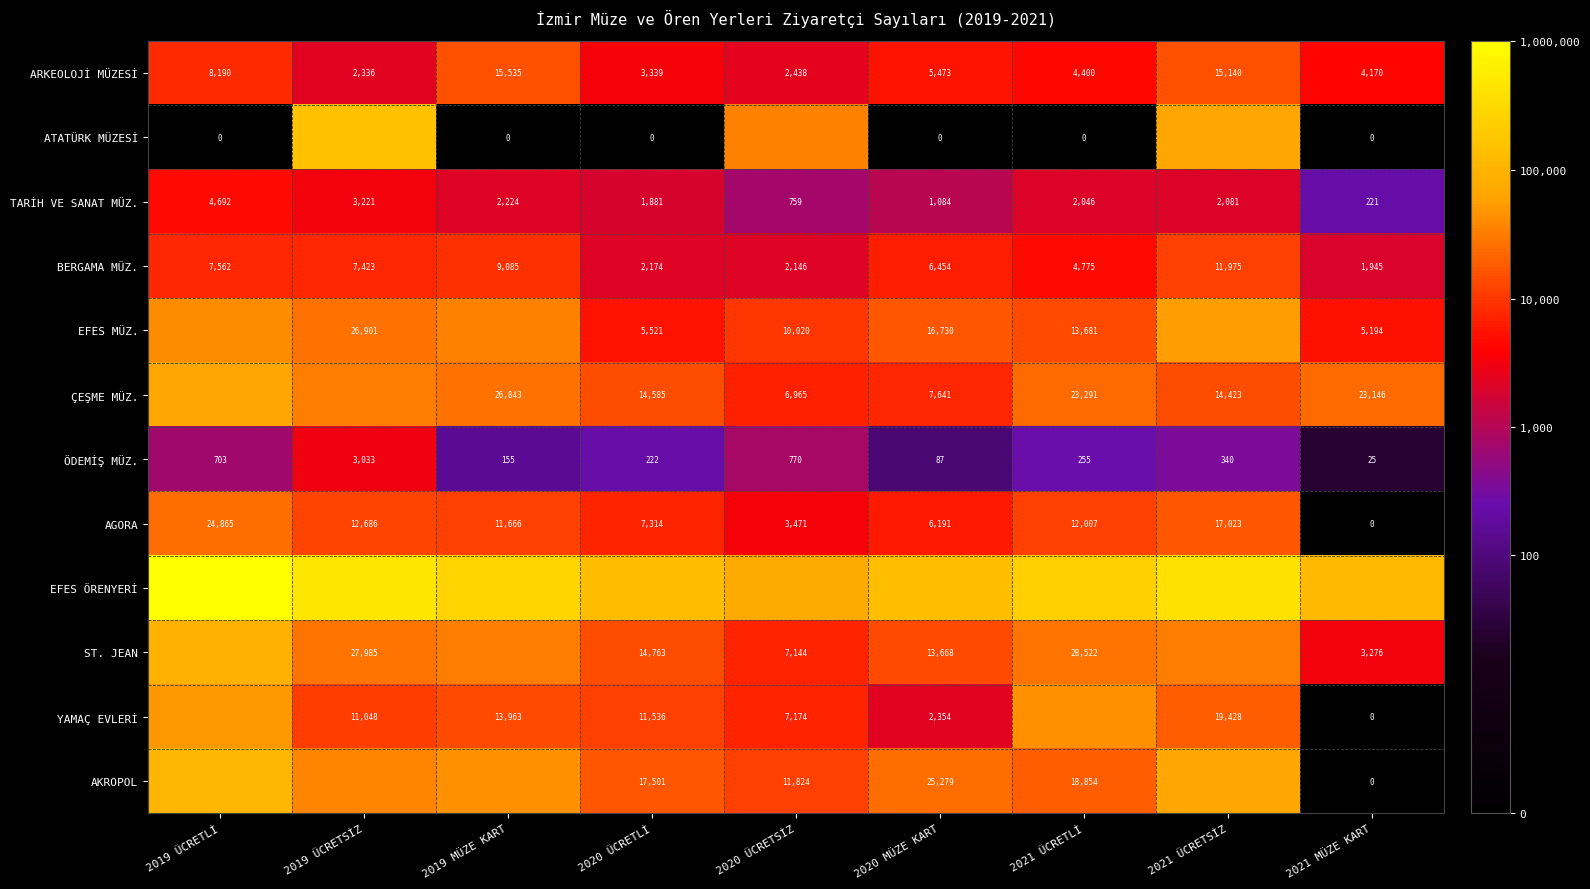

Rank the series by their maximum value, from lowest to highest.

ÖDEMİŞ MÜZ., TARİH VE SANAT MÜZ., BERGAMA MÜZ., ARKEOLOJİ MÜZESİ, AGORA, YAMAÇ EVLERİ, EFES MÜZ., ÇEŞME MÜZ., ST. JEAN, AKROPOL, ATATÜRK MÜZESİ, EFES ÖRENYERİ